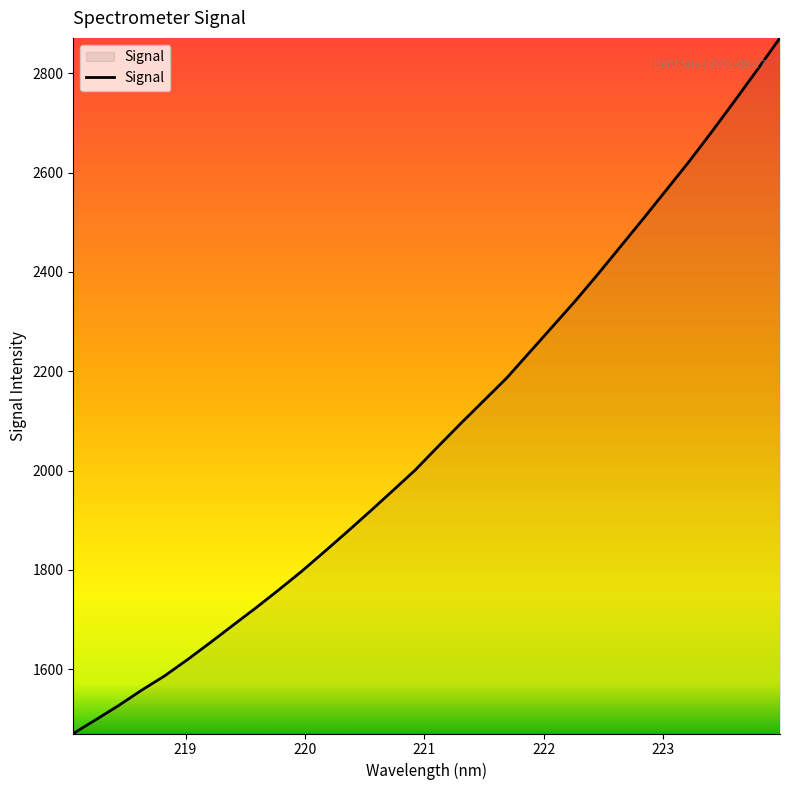

What is the maximum value shown in the chart?

2871.4